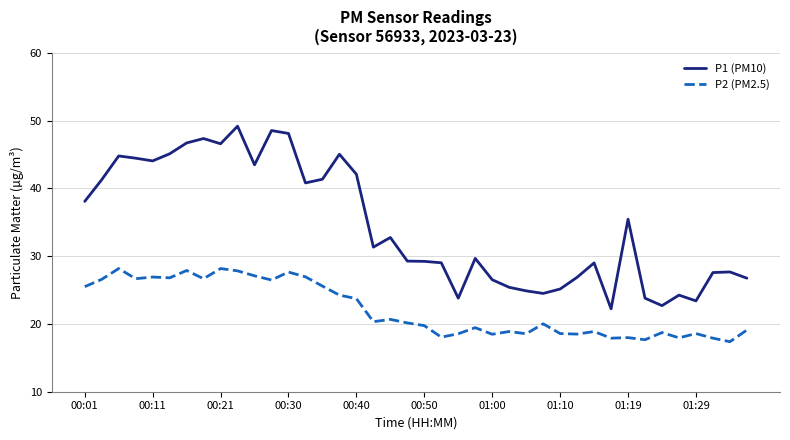

What is the difference between the maximum and minimum values in the P1 (PM10) series?

26.9